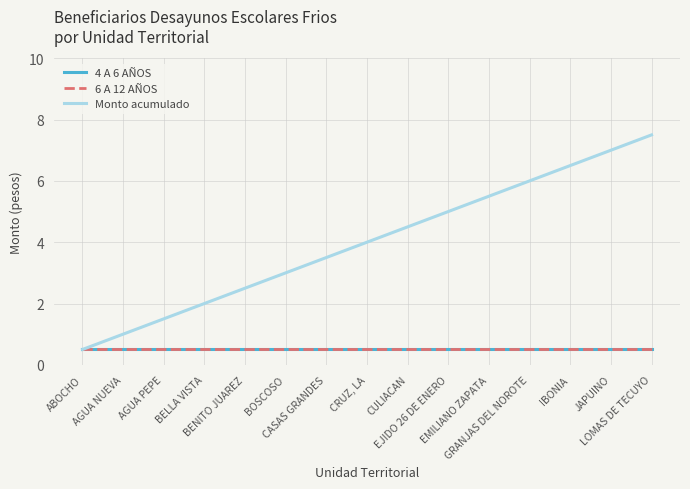

Does the chart display data point markers on the line(s)?

No